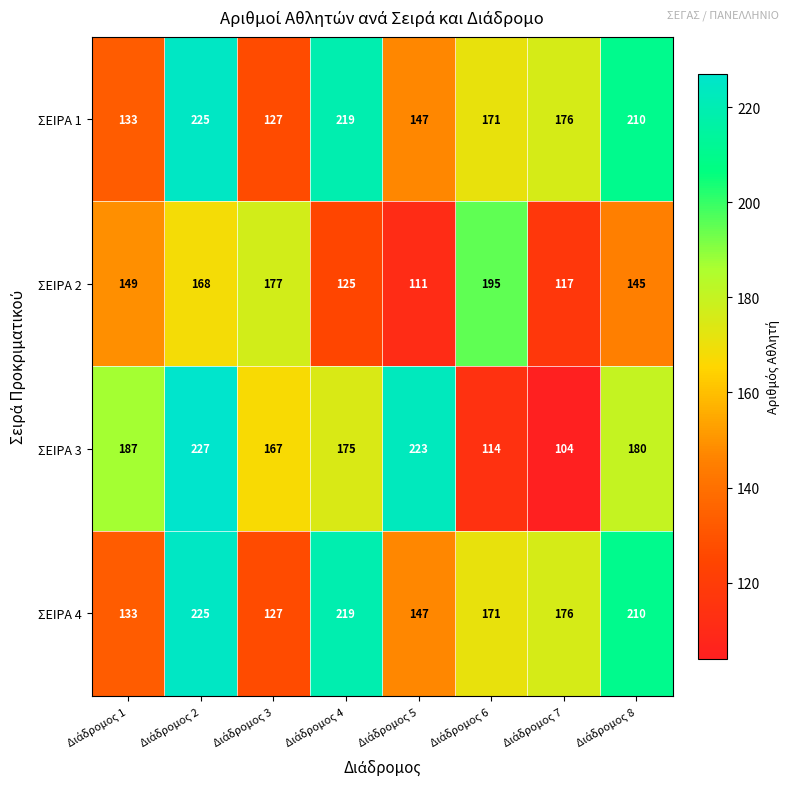

At how many categories does at least one series exceed 112?

8